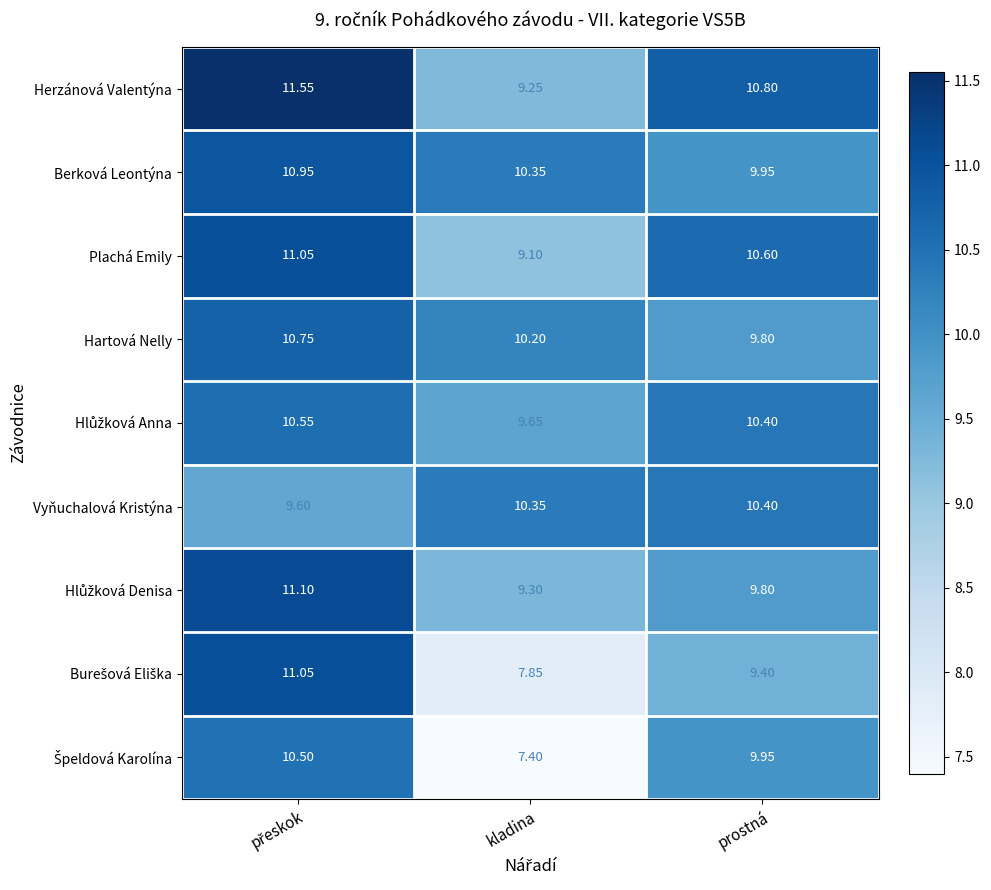

At which label is Herzánová Valentýna closest to 10?

kladina